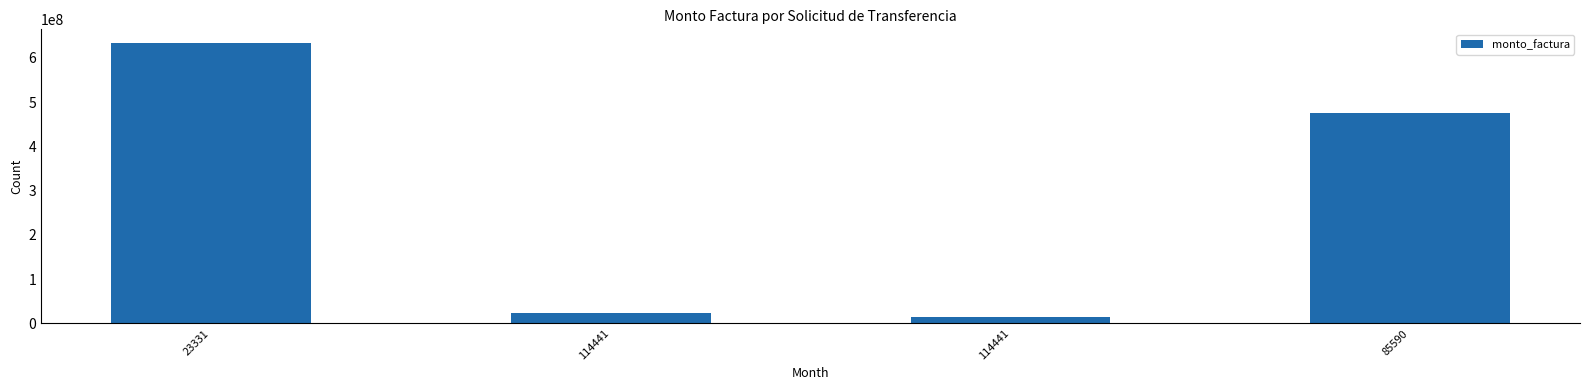

Count the number of categories in the chart.

4